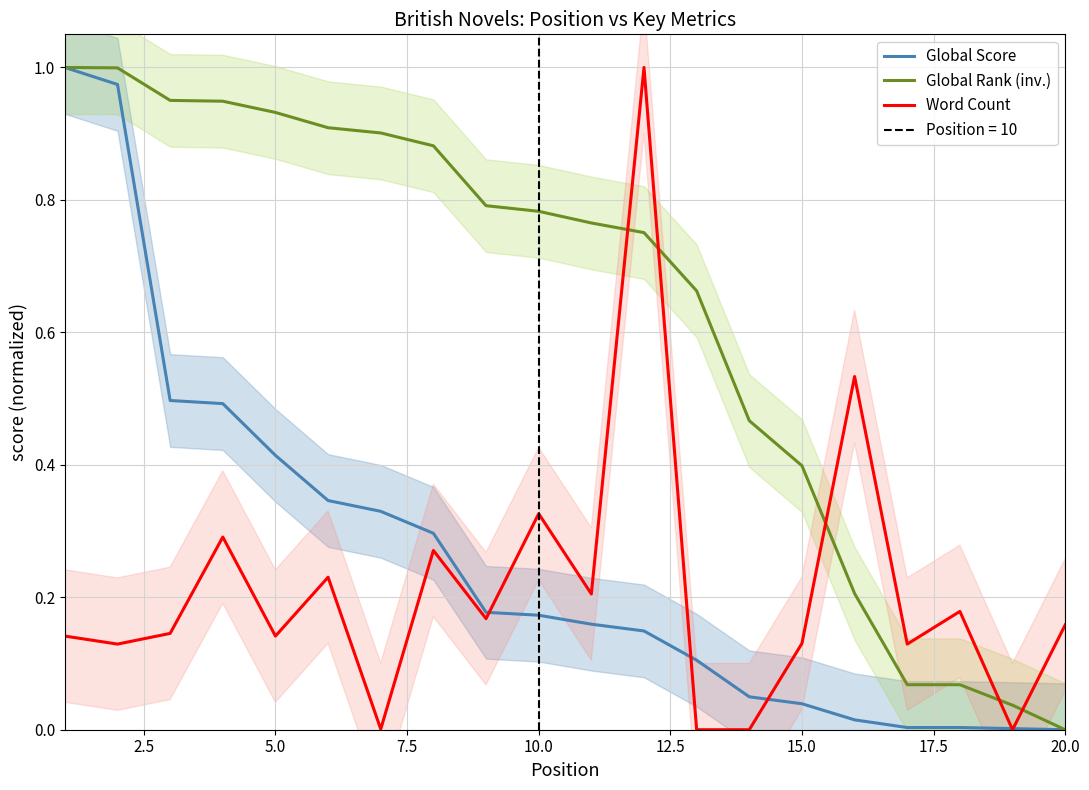

True or false: Word Count and Global Rank (inv.) cross at least once.

True